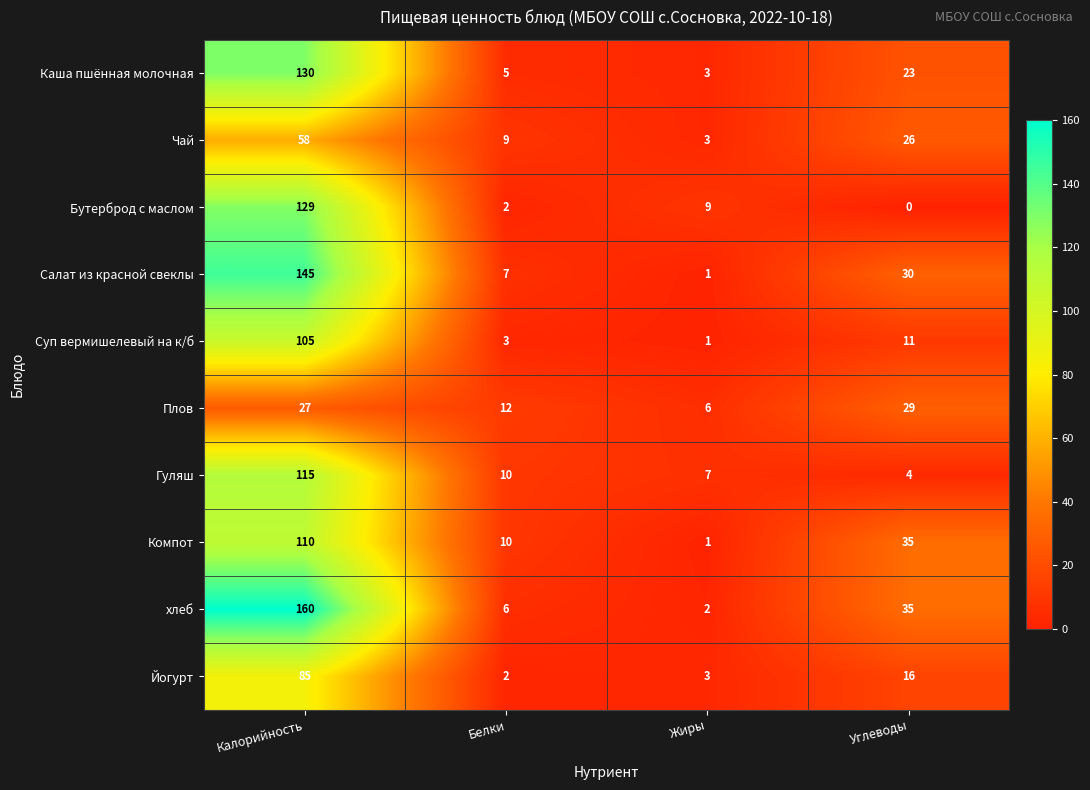

Which category has the lowest value in the Плов series?

Жиры